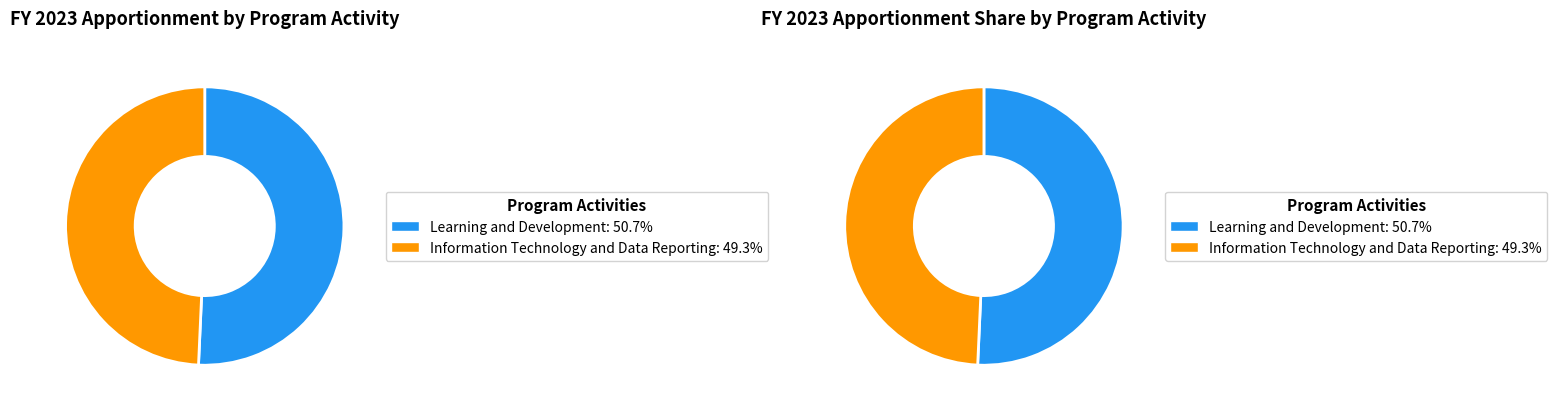

What percentage is the Information Technology and Data Reporting slice, to the nearest percent?

49%